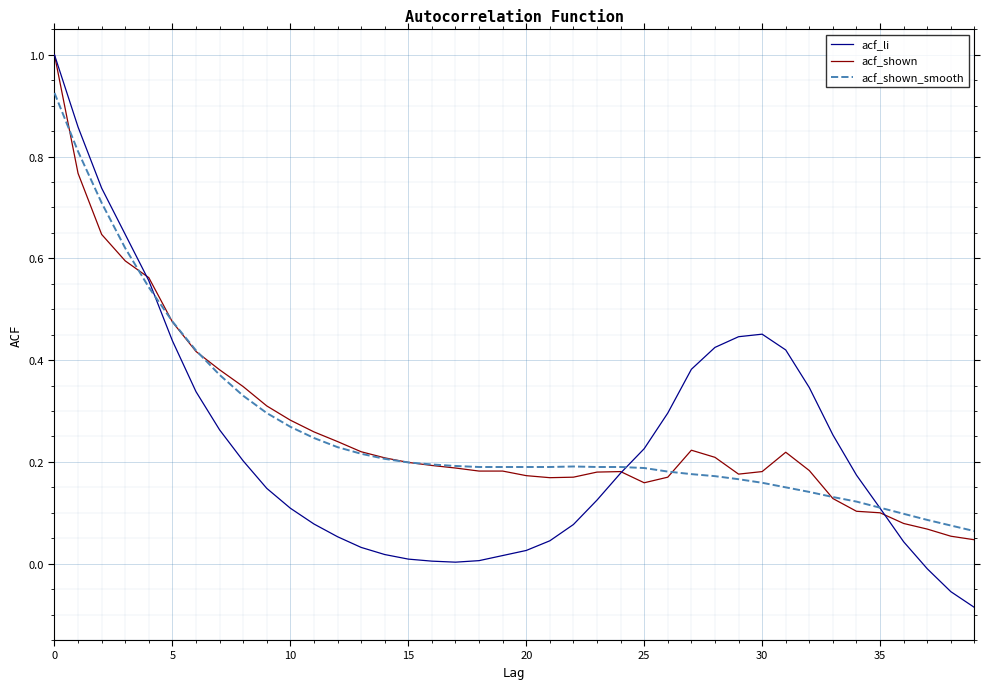

Which series has the largest range (max minus min)?

acf_li